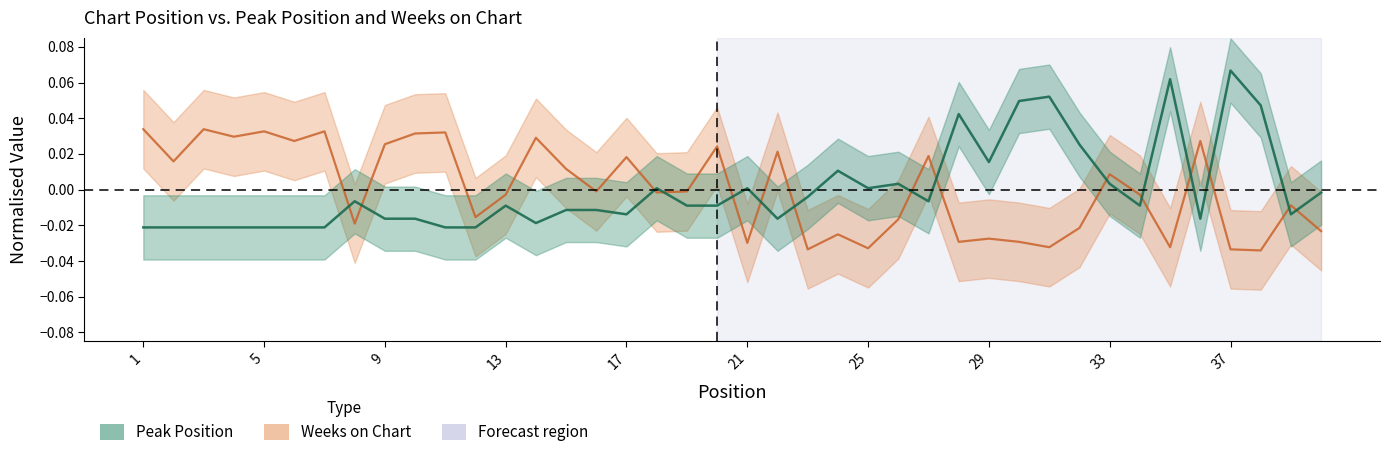

Is the value of Weeks on Chart at 24 greater than the value of Peak Position at 30?

No